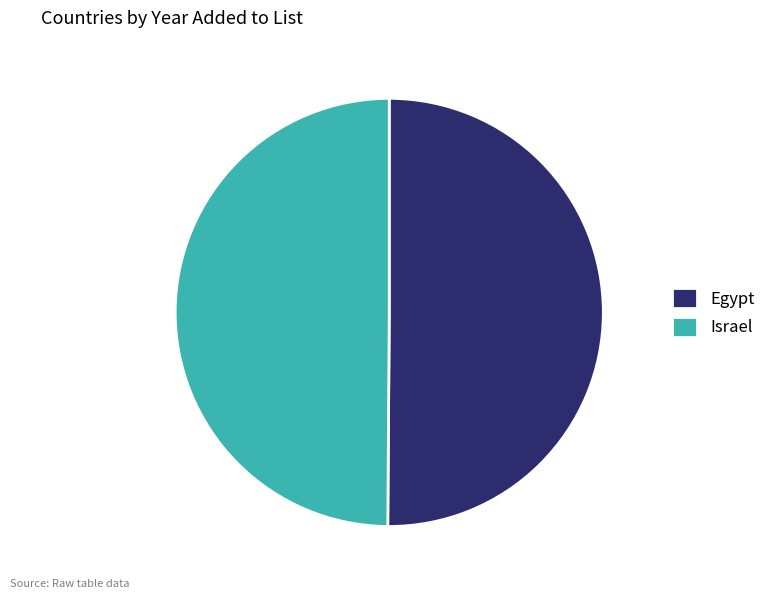

True or false: Israel accounts for 50% of the total.

True